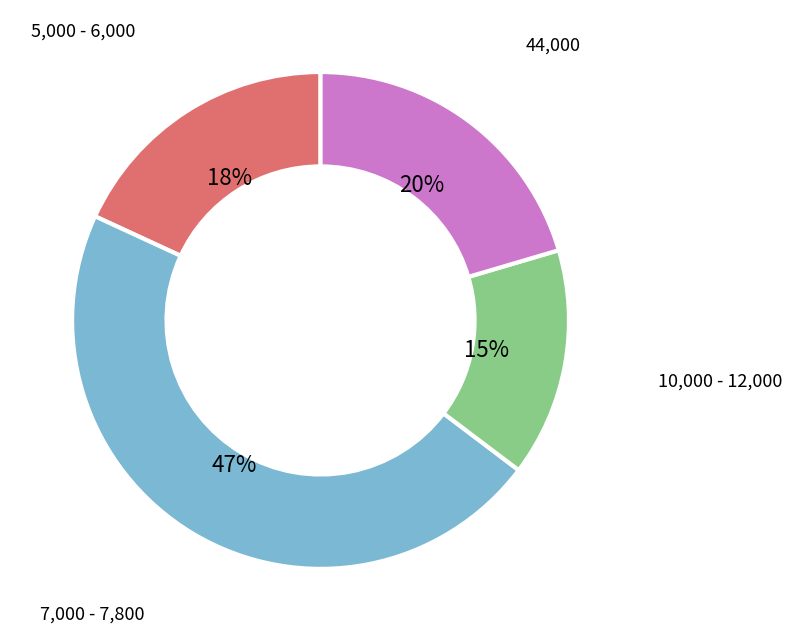

Does any single category account for the majority?

No